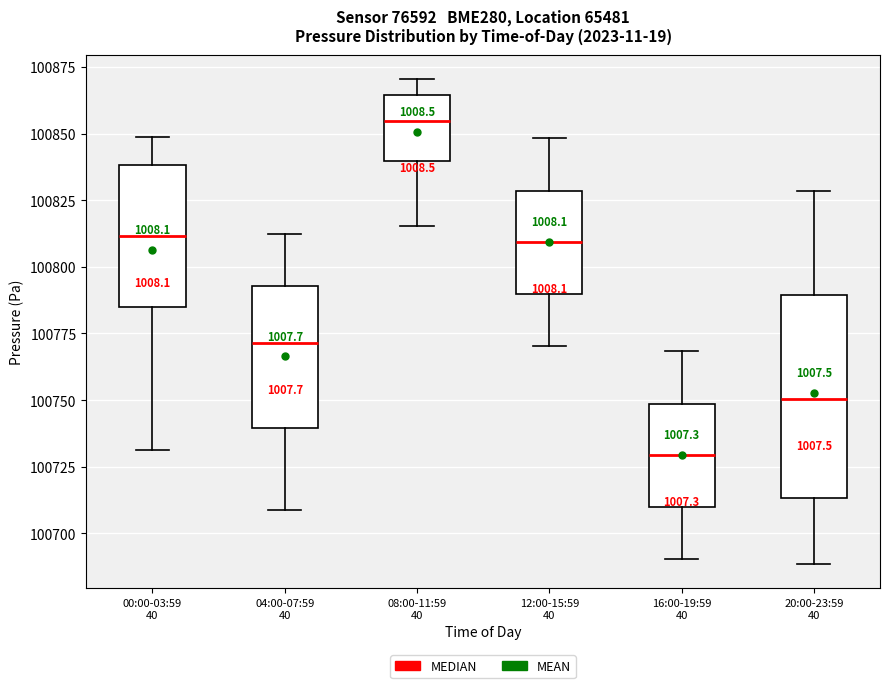

Which box is the tallest, from its lower edge to its upper edge?

20:00-23:59 40